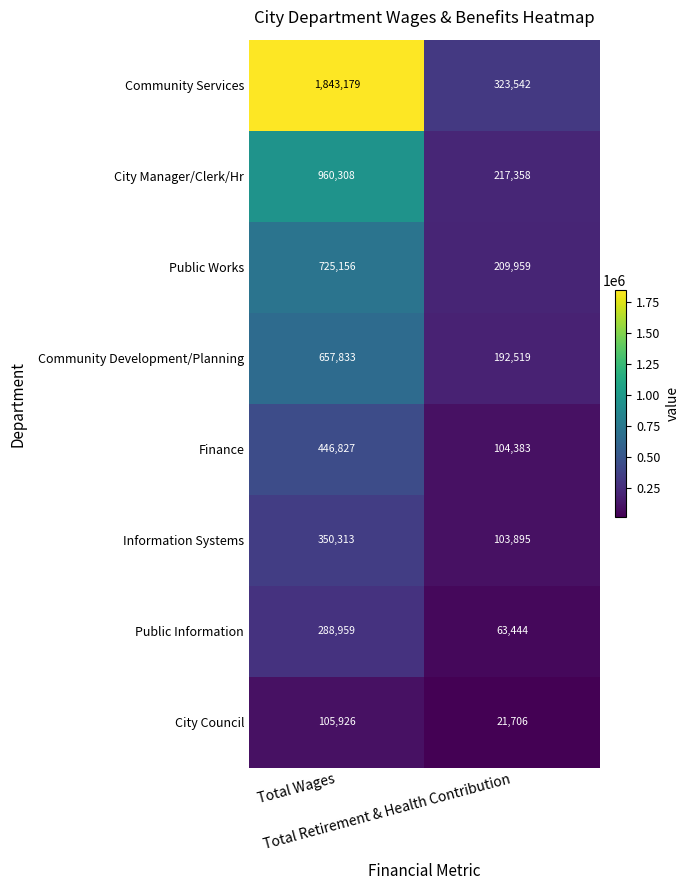

What is the maximum value for Community Development/Planning?

657833